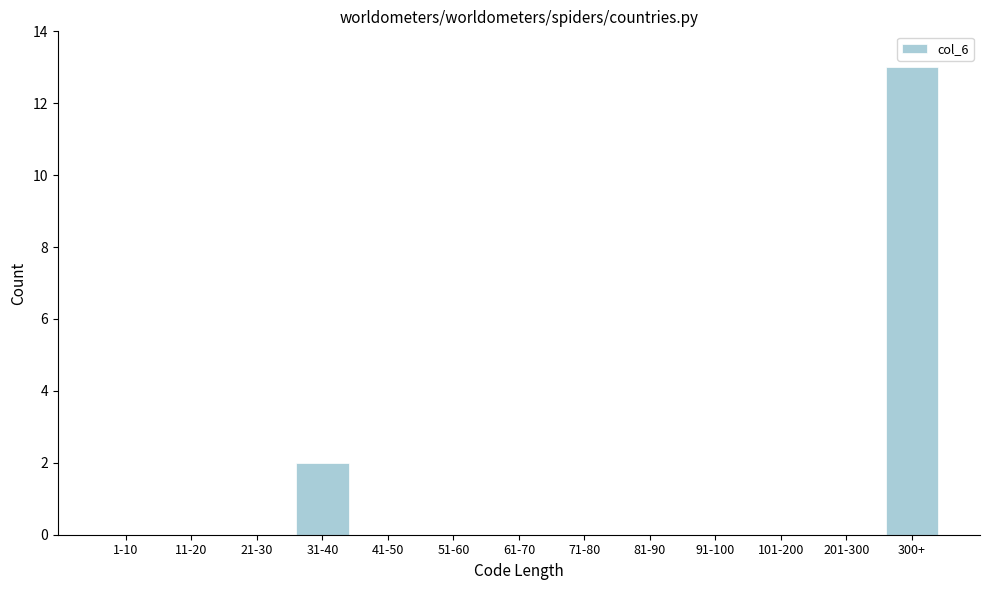

Reading left to right, what are all the values shown in this chart?

1-10=0	11-20=0	21-30=0	31-40=2	41-50=0	51-60=0	61-70=0	71-80=0	81-90=0	91-100=0	101-200=0	201-300=0	300+=13